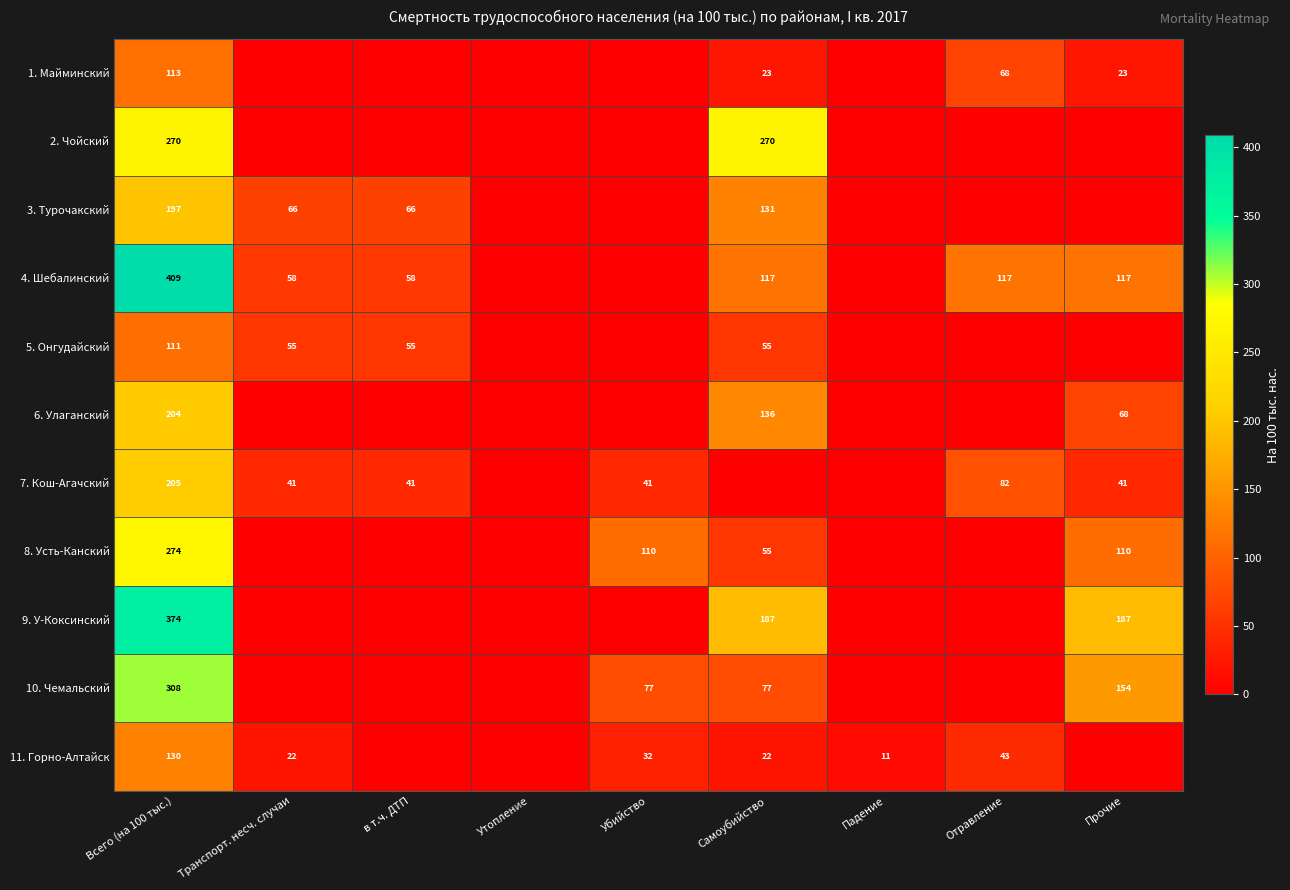

What is the difference between the 8. Усть-Канский values at Убийство and Всего (на 100 тыс.)?

164